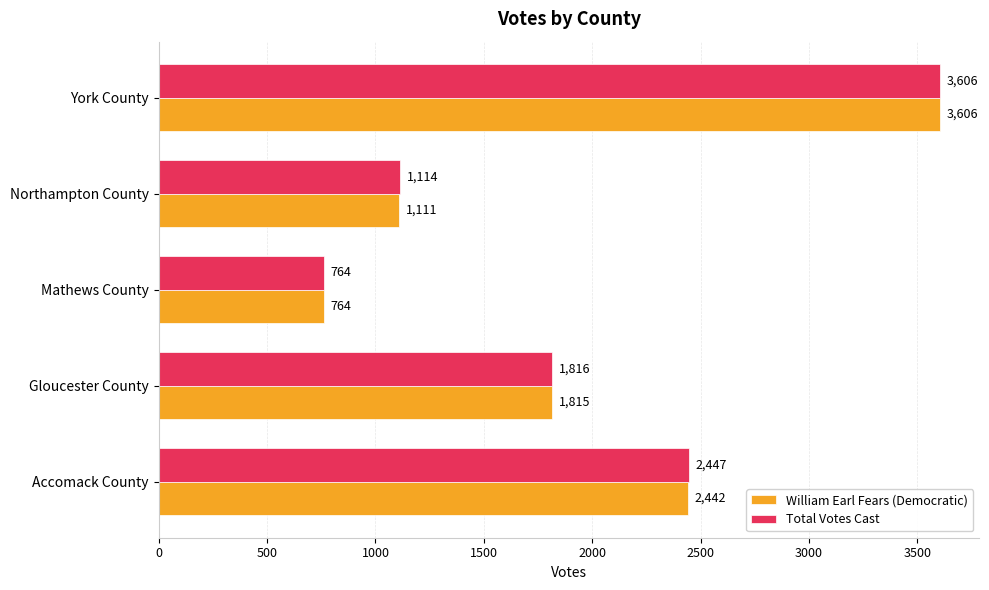

What is the difference between the maximum and minimum values in the Total Votes Cast series?

2842